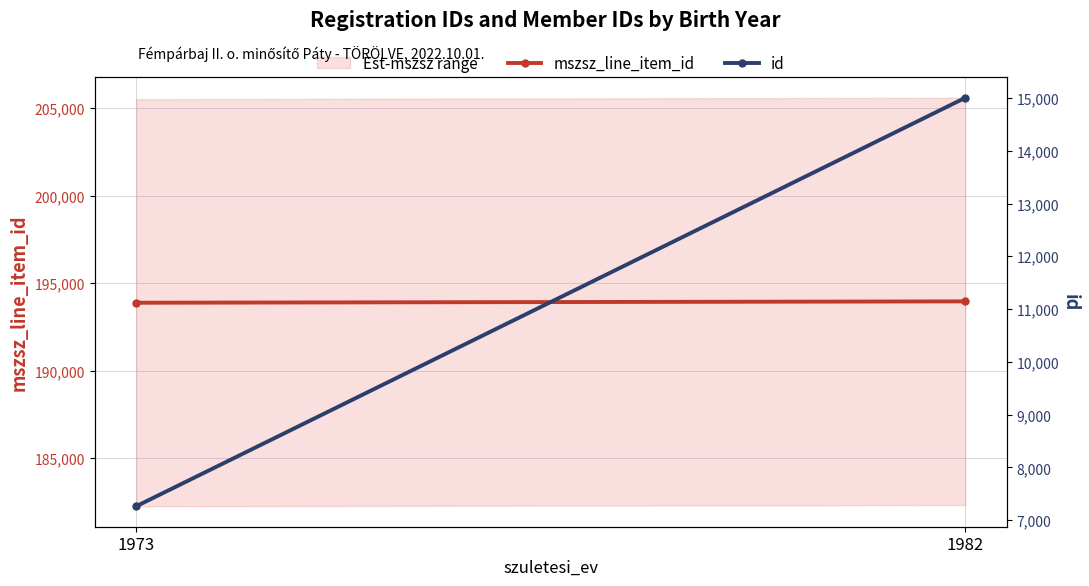

At which category is the sum across all series the highest?

1982